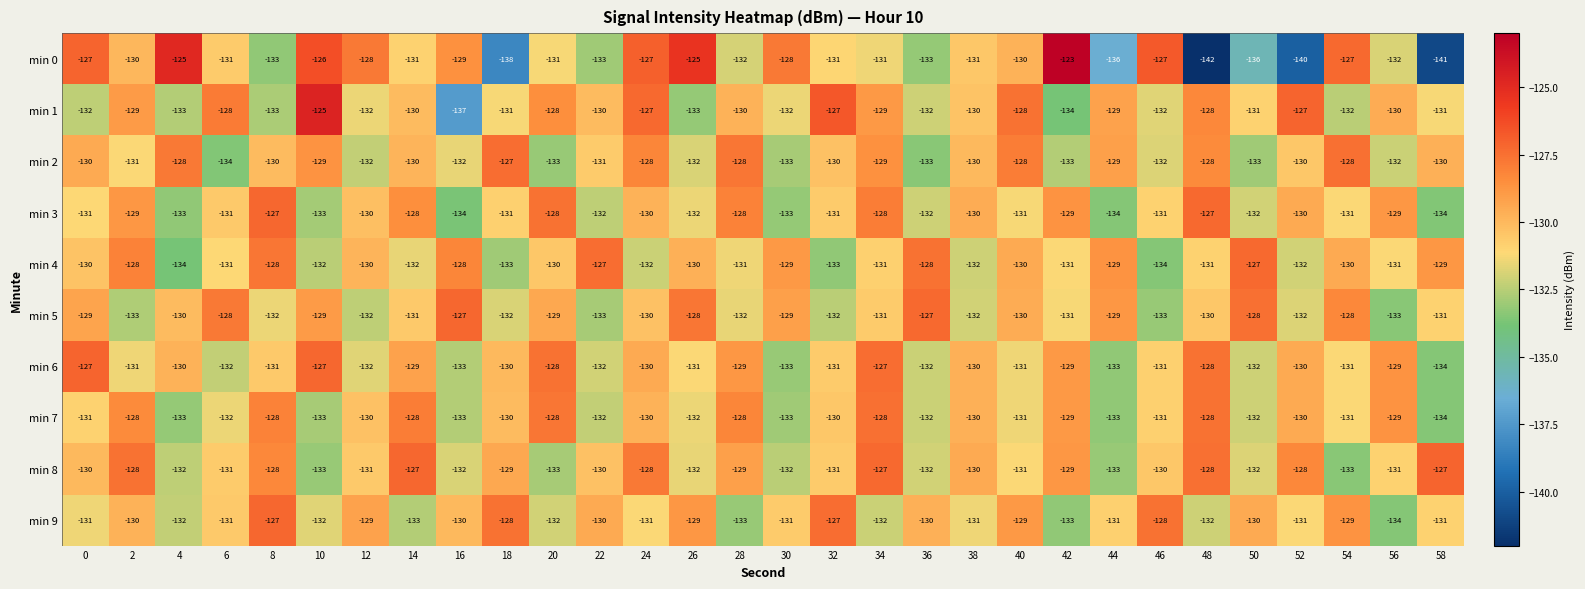

Is it true that min 7 equals -133 at 44?

True